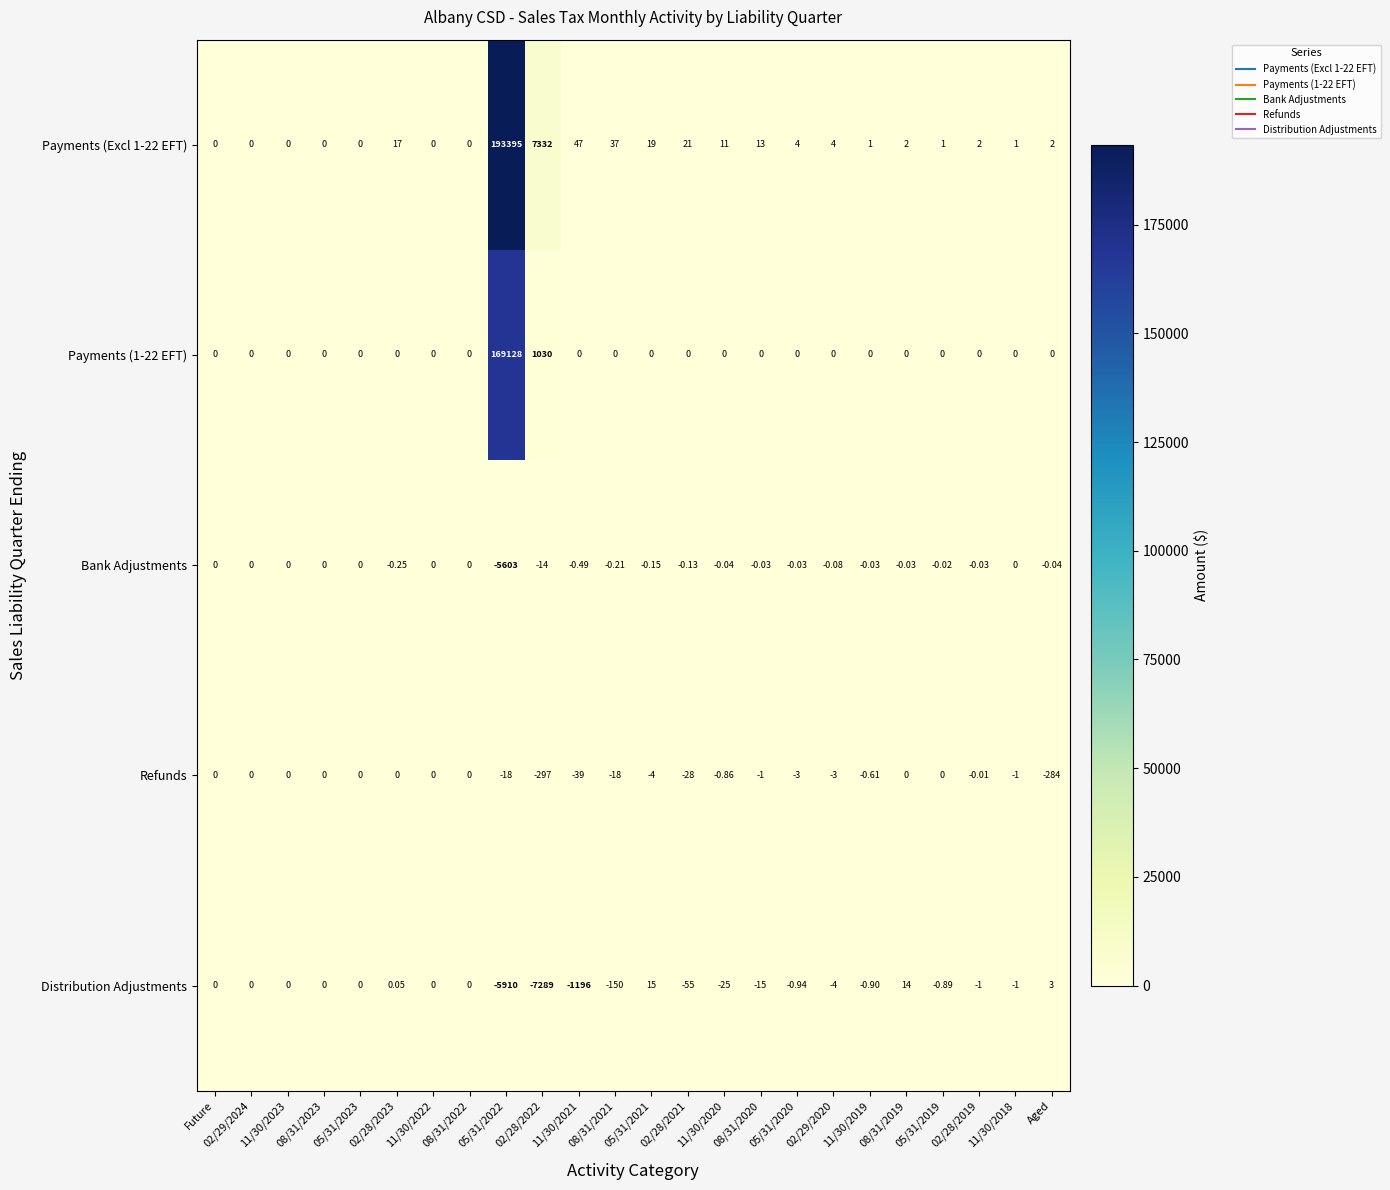

Between 02/28/2023 and 11/30/2021, which series saw the biggest shift?

Distribution Adjustments